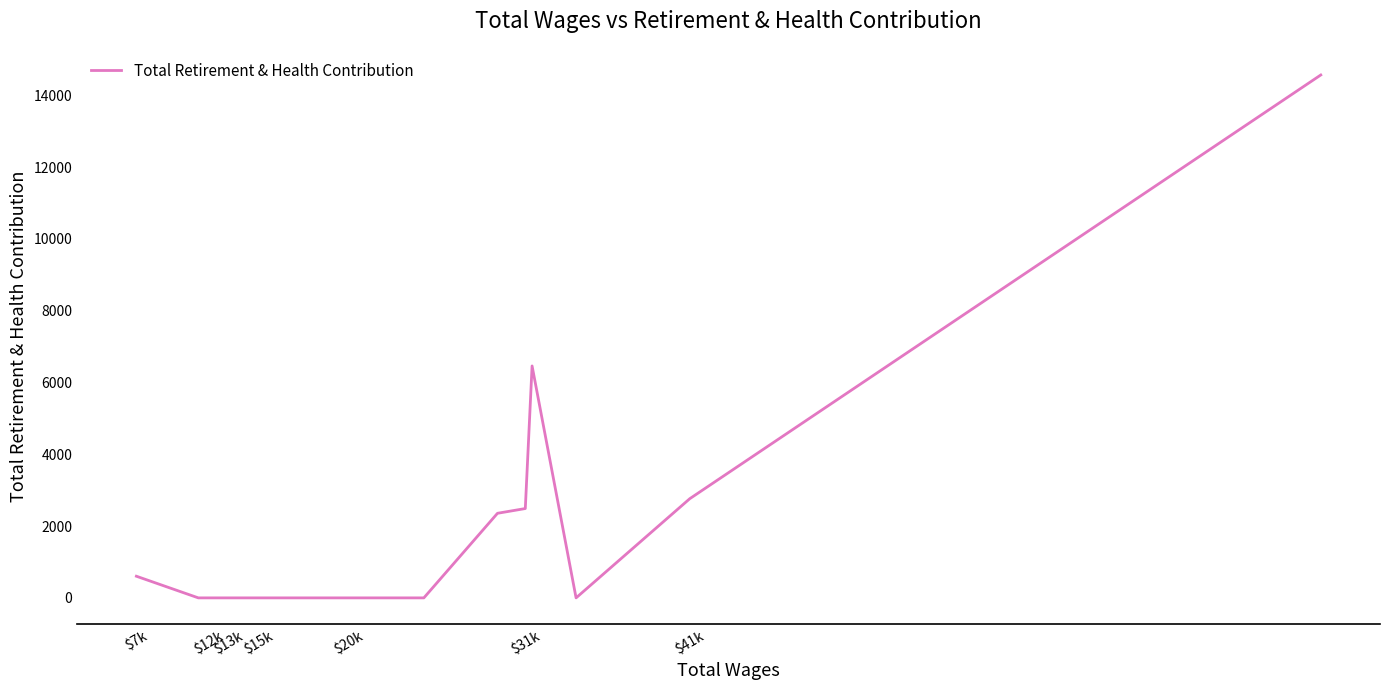

What is the maximum value shown in the chart?

14564